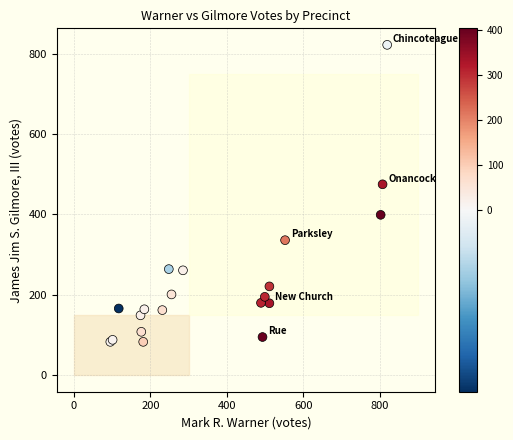

What Y value in the scatter plot is closest to 452?

475